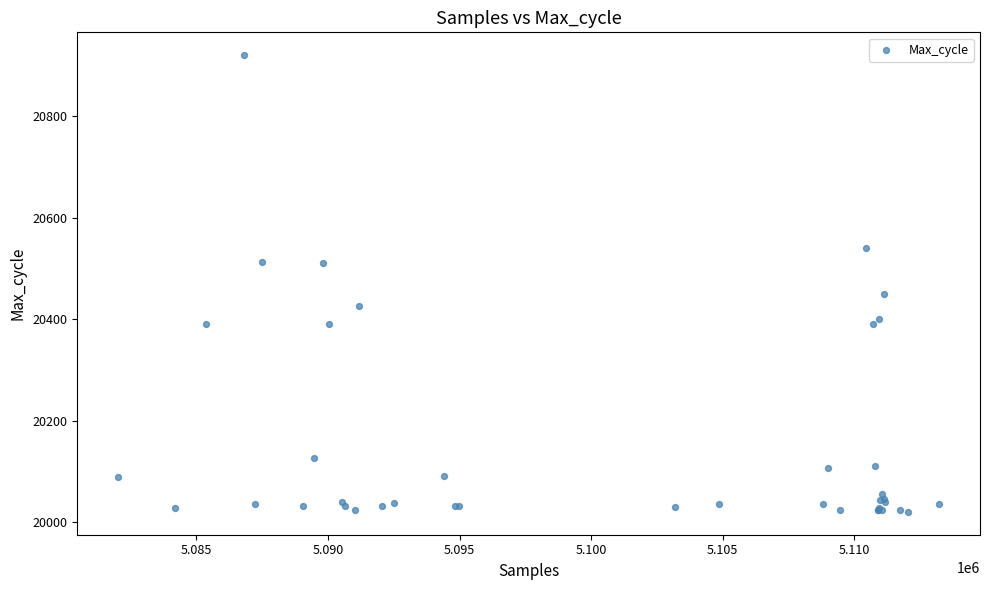

What Y value in the scatter plot is closest to 20470?

20450